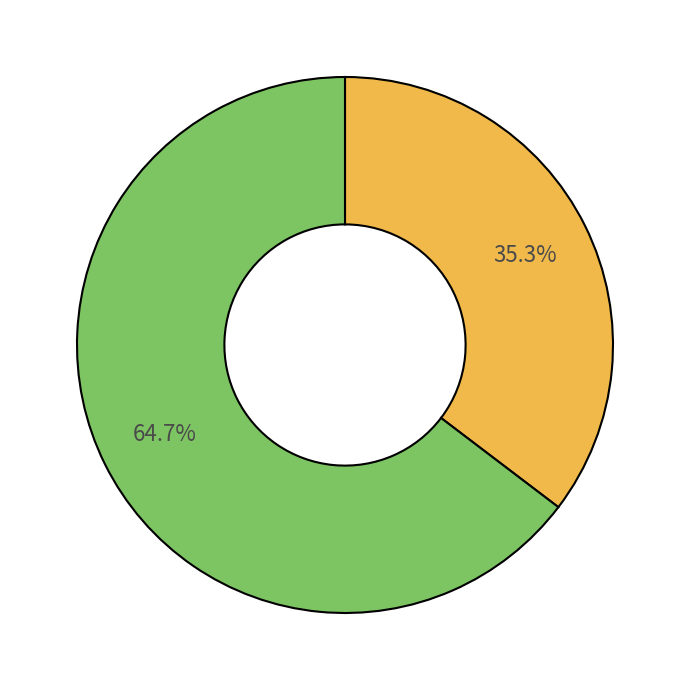

Is there any slice that represents more than half of the pie?

Yes